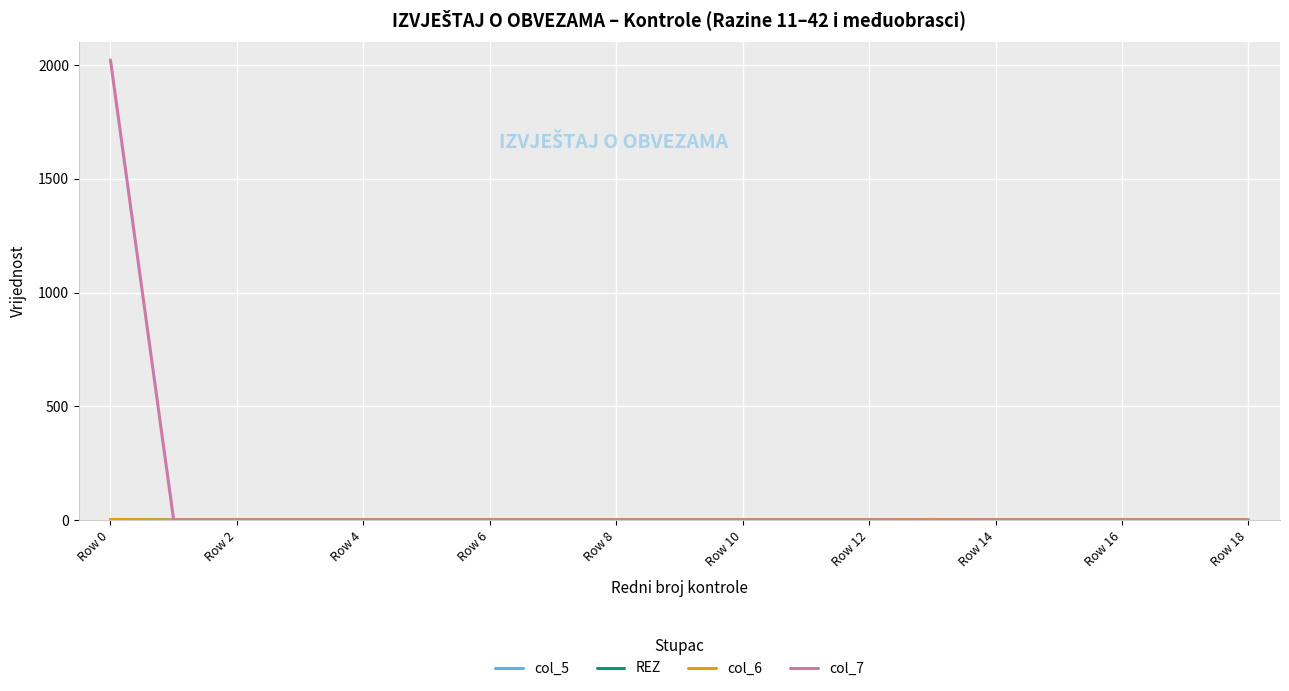

Which series has the largest range (max minus min)?

col_7